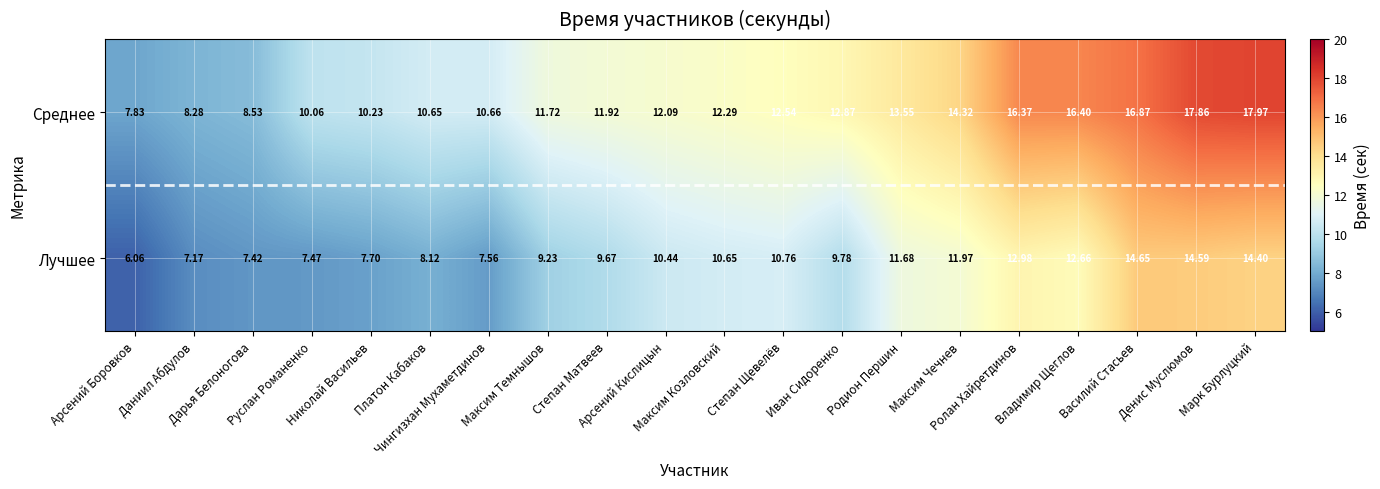

How many series are shown in this chart?

2